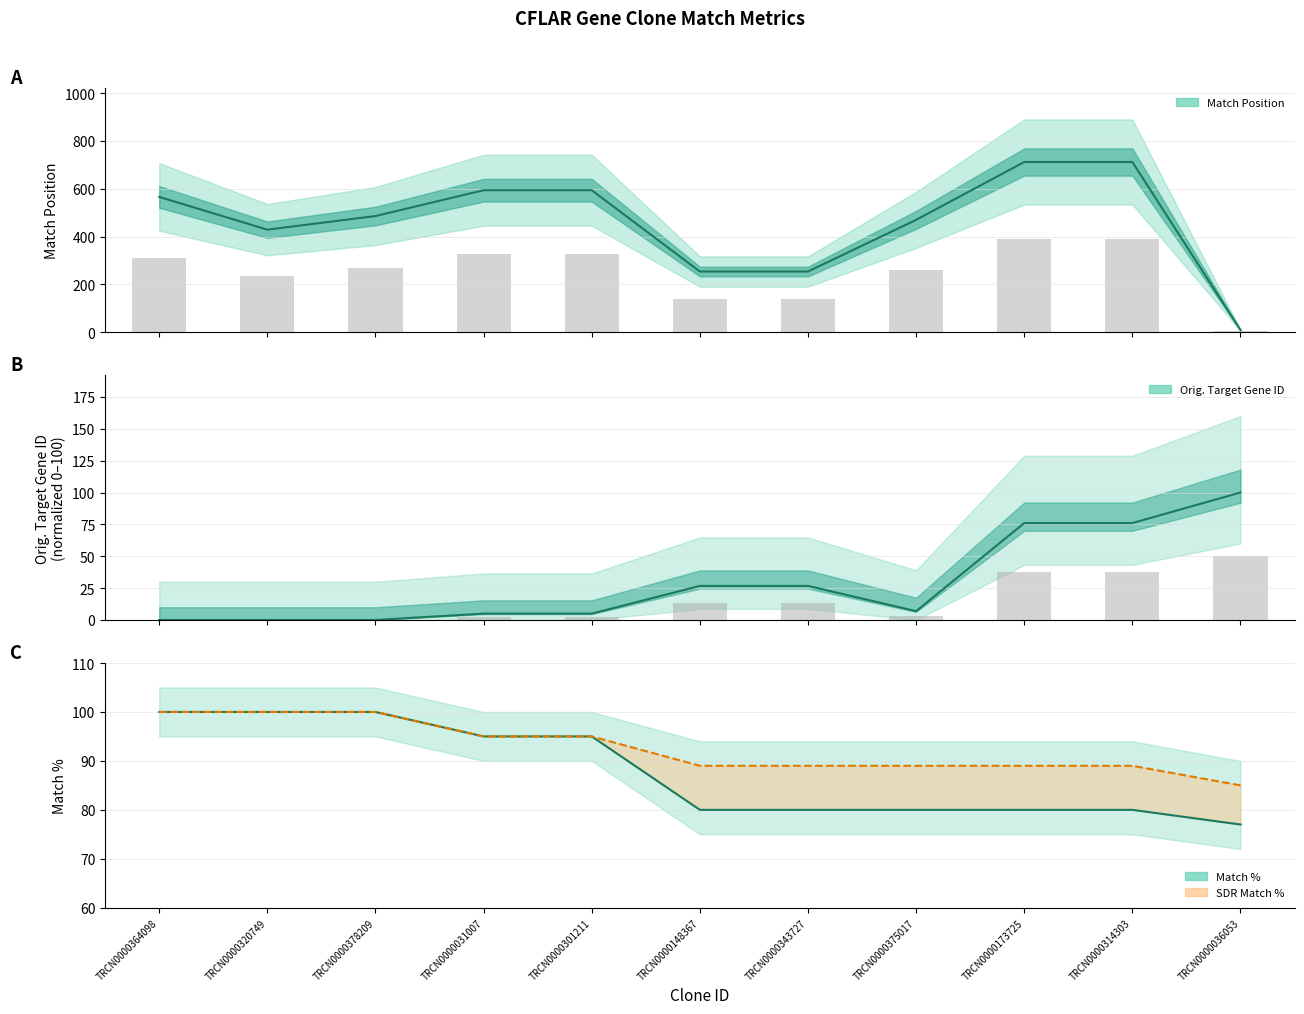

How many values in the Match % series are below 80?

1